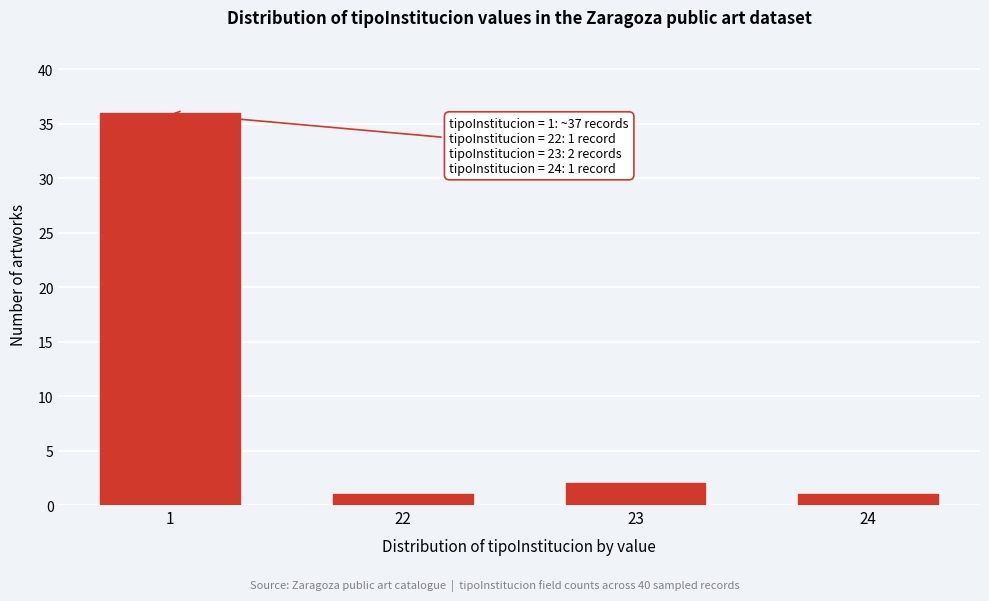

Reading left to right, transcribe all the data shown in this chart.

36	1	2	1